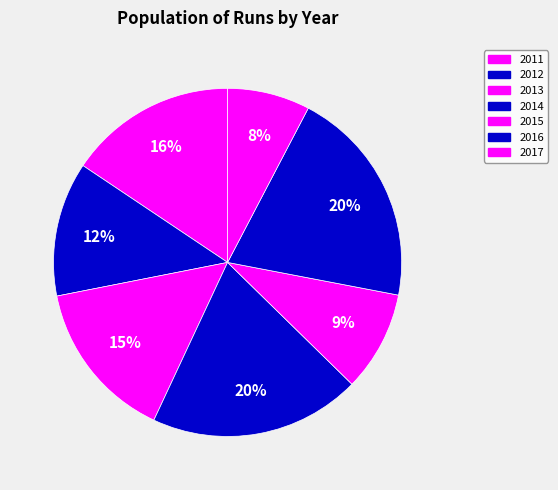

How many segments does this pie chart have?

7